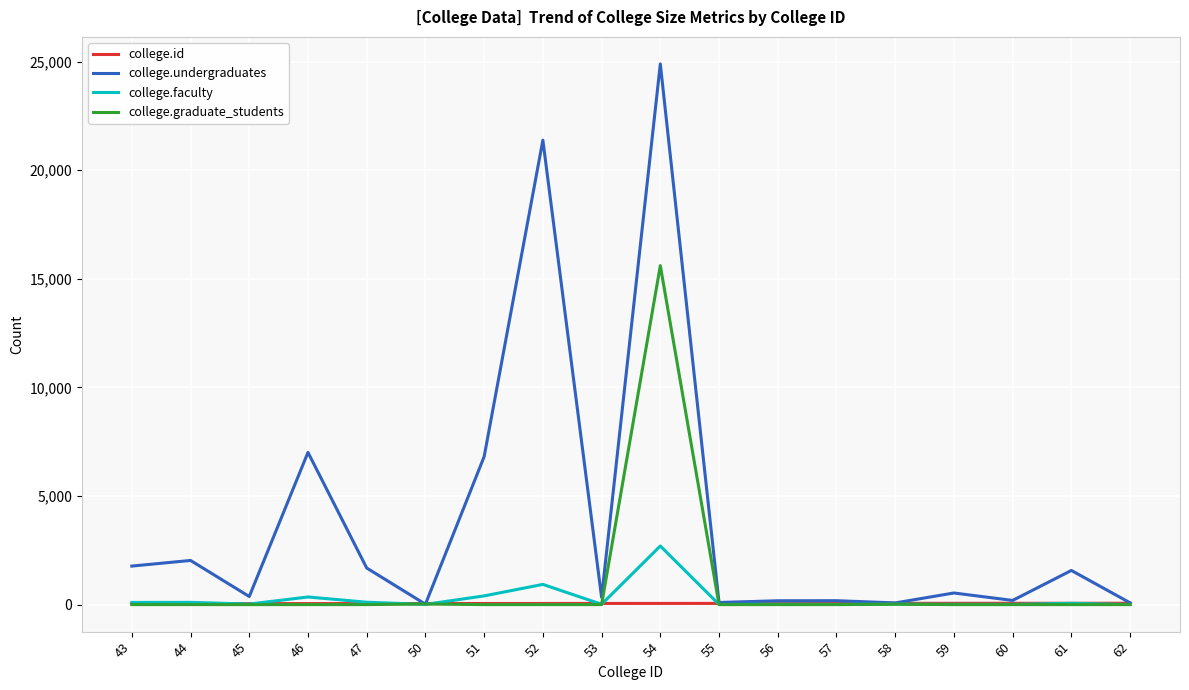

What is the sum of all college.faculty values?

4883